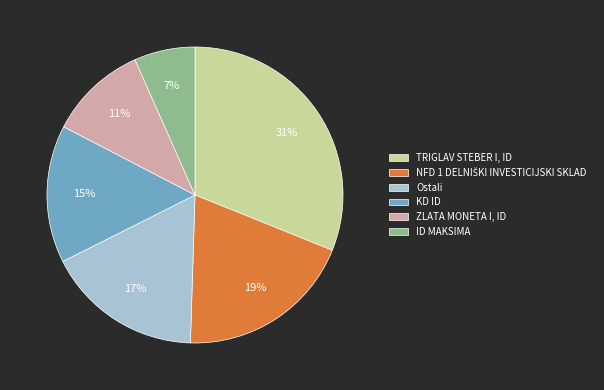

How many slices are in this pie chart?

6